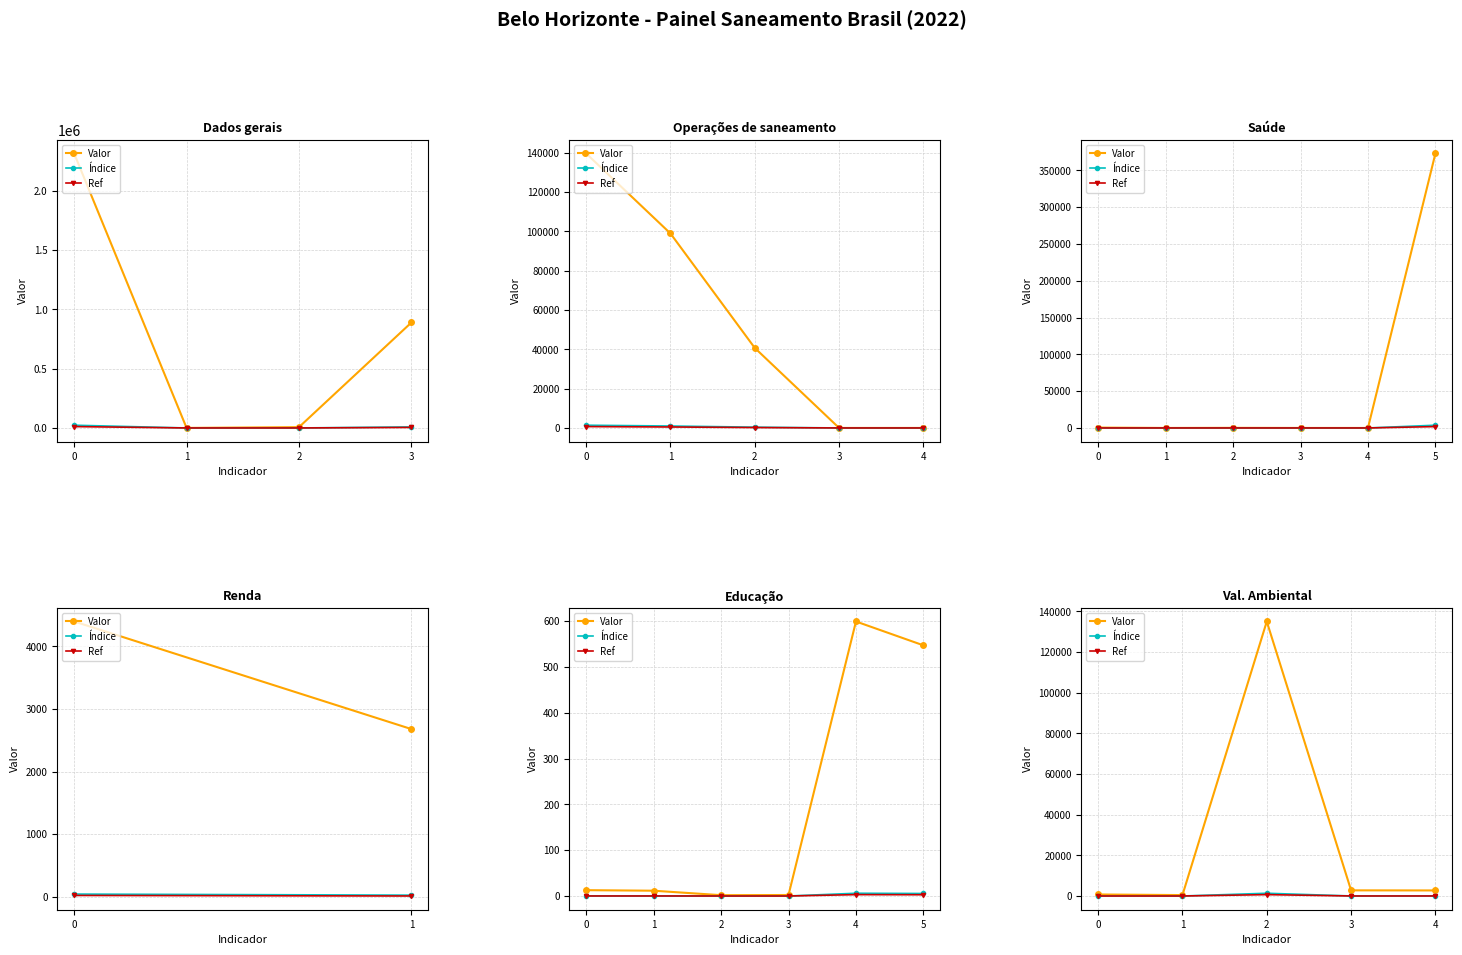

What is the minimum value shown in the chart?

2.2